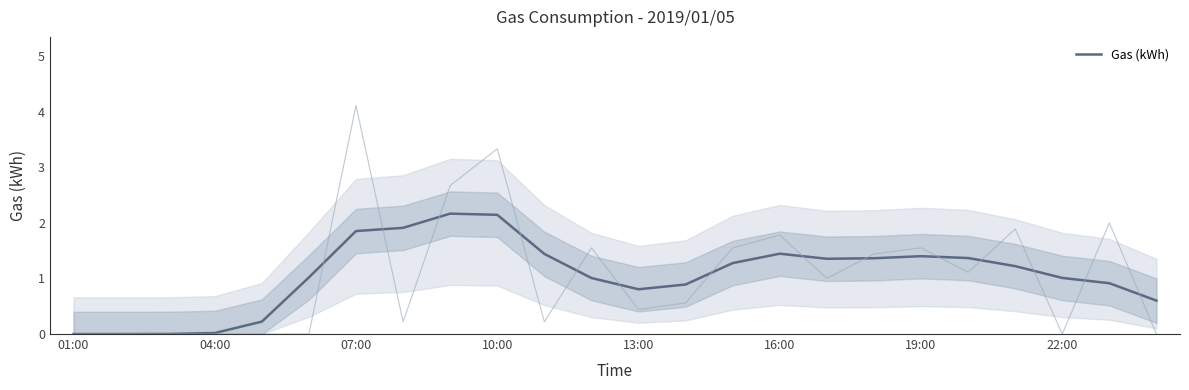

The Gas (kWh) series shows 2.1 at 10:00. True or false?

True